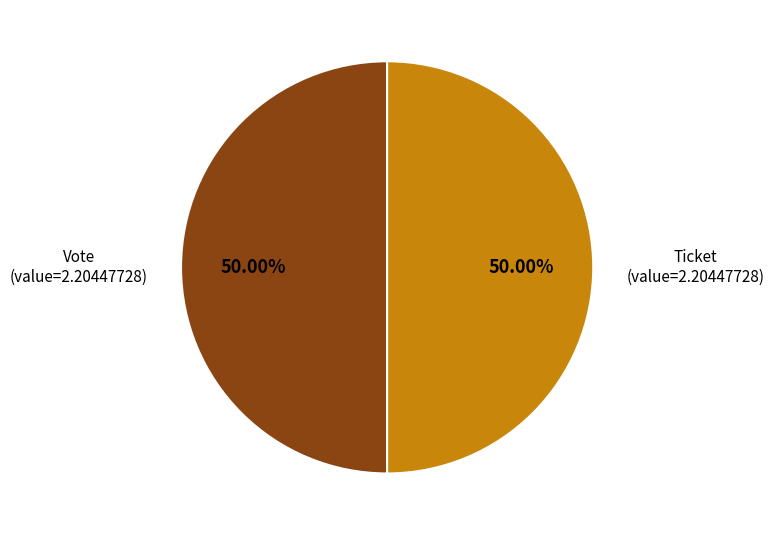

Is the sum of Vote and Ticket greater than half?

Yes